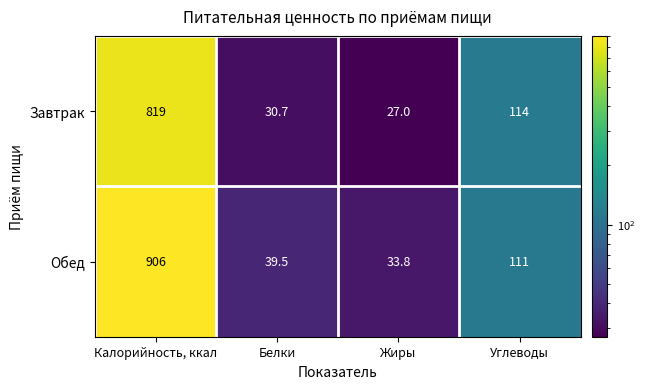

Where is Завтрак nearest to the value 423?

Углеводы